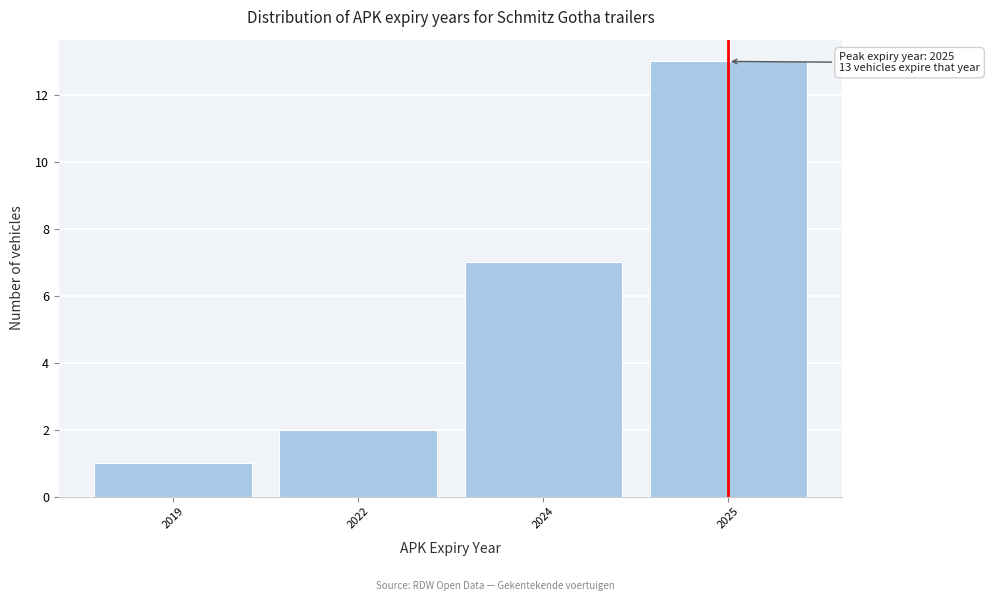

Reading left to right, list all the values displayed in this chart.

2019=1	2022=2	2024=7	2025=13